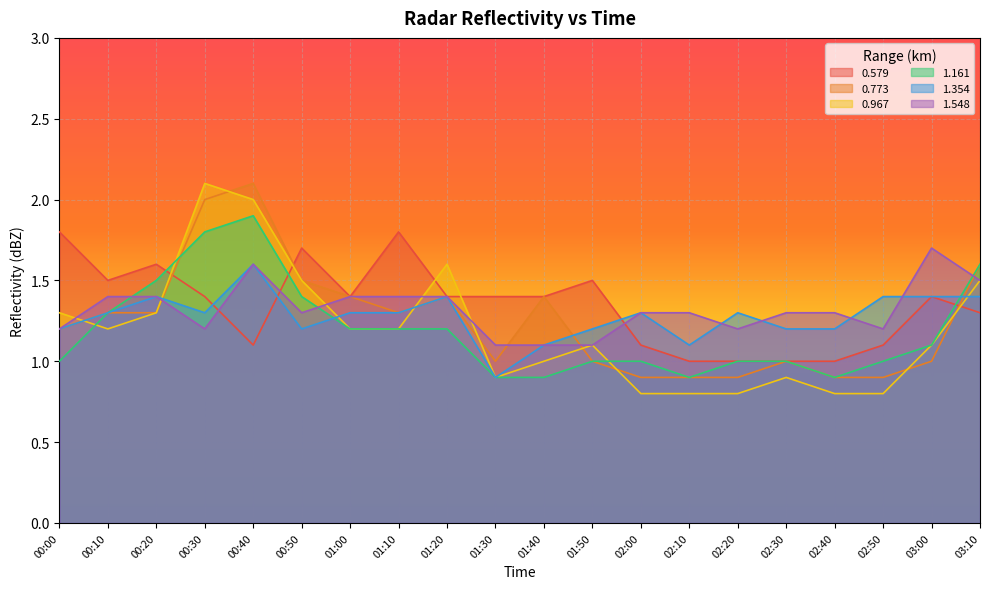

Which label corresponds to the smallest value in the chart?

02:00